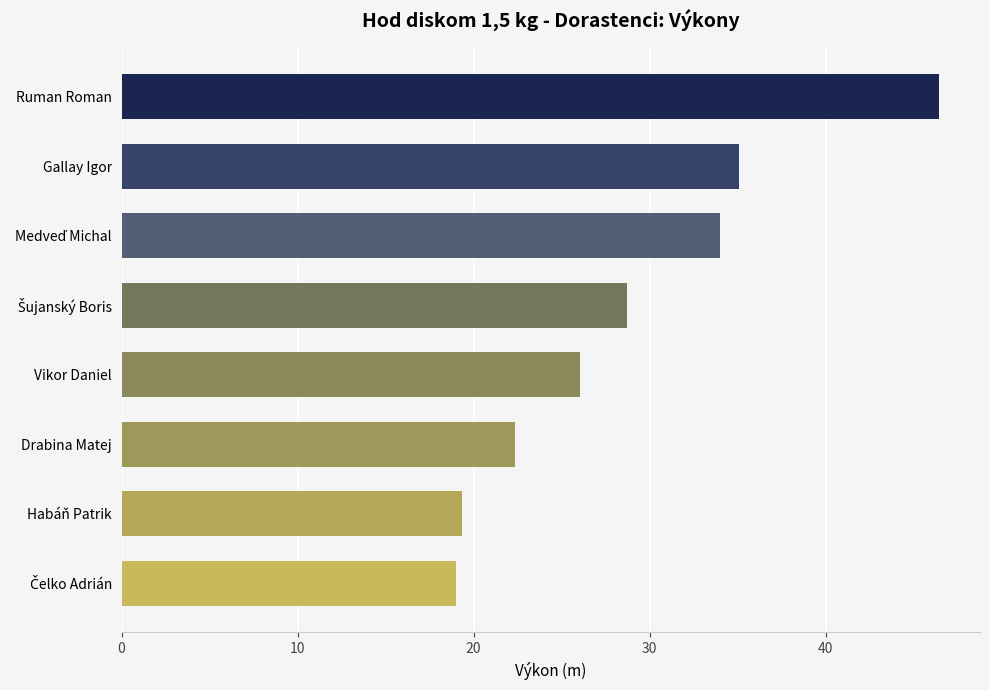

What is the difference between the values at Habáň Patrik and Ruman Roman?

27.1